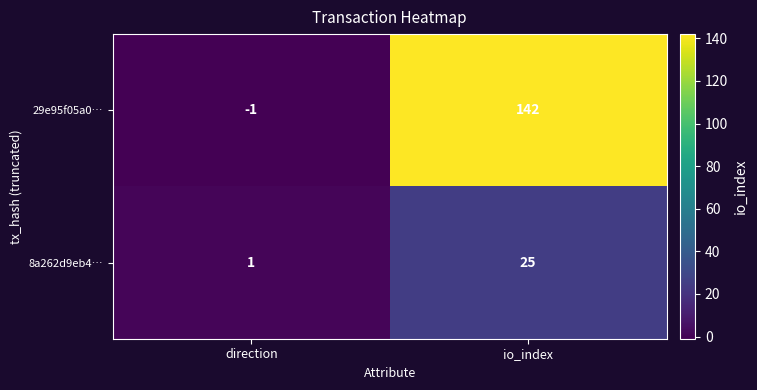

How many series are shown in this chart?

2